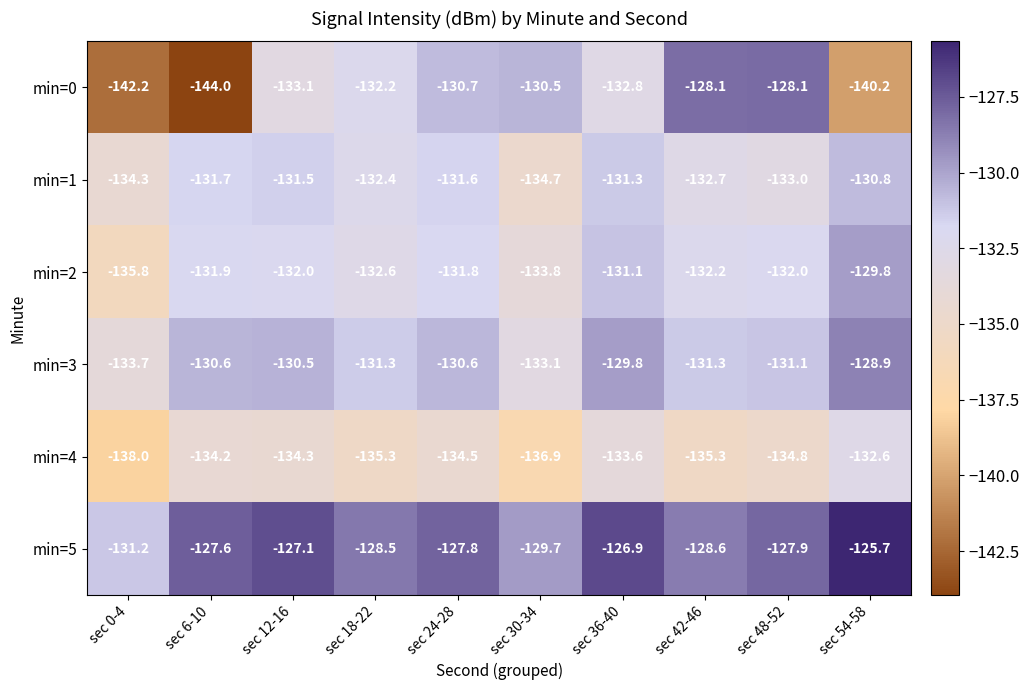

True or false: min=3 has a value of -69.9 at sec 30-34.

False